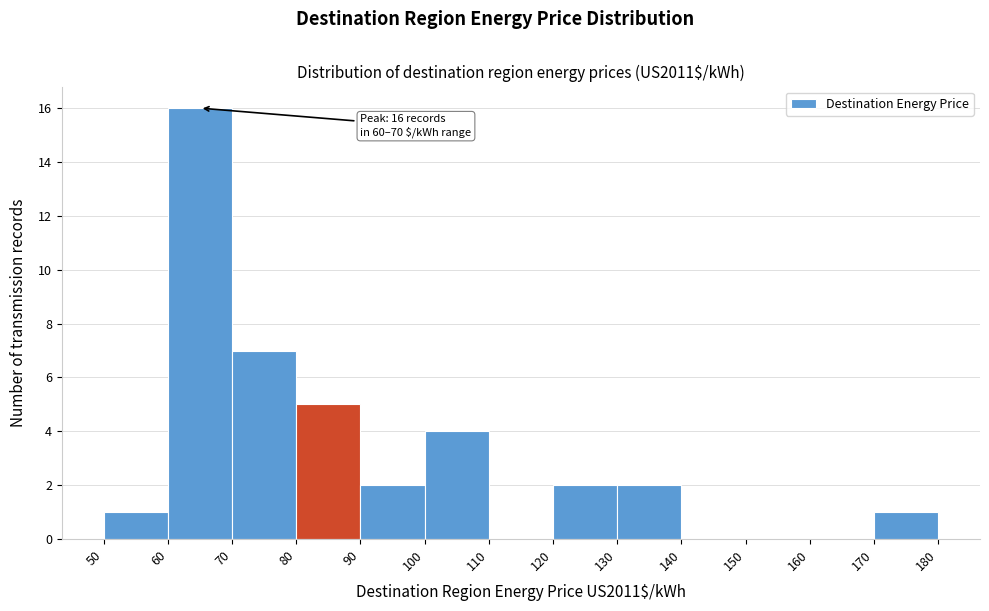

Over which range of the x-axis is the bar tallest?

60 to 70